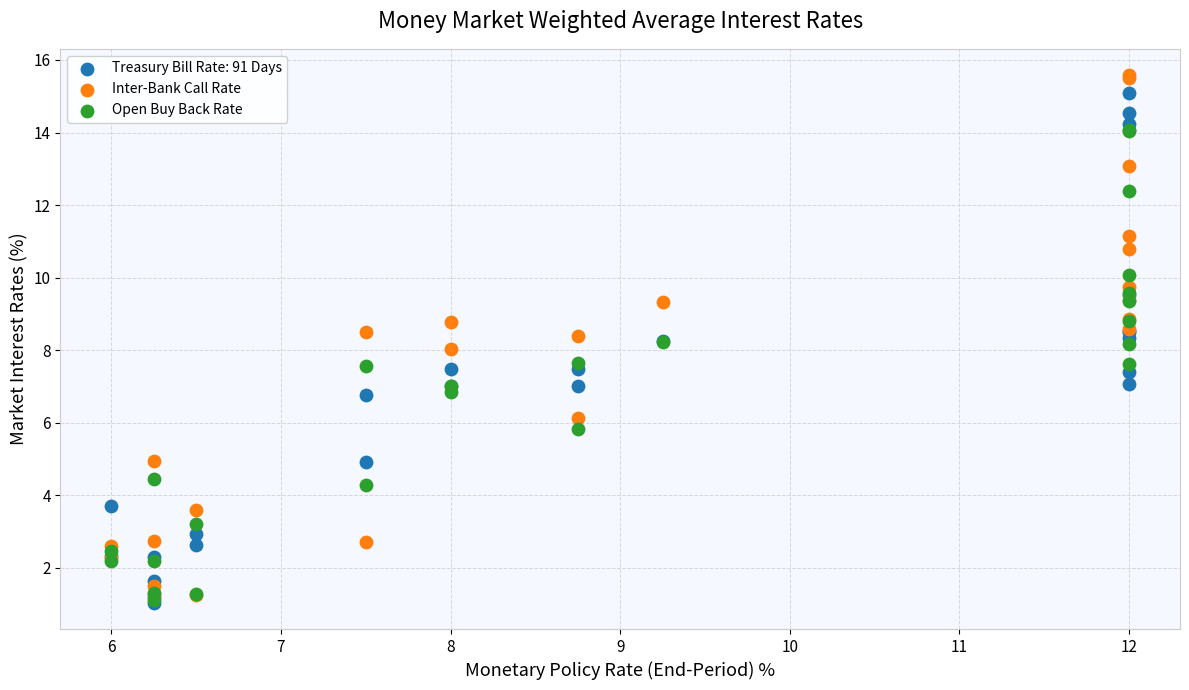

Which series has the largest Y range (max minus min)?

Inter-Bank Call Rate